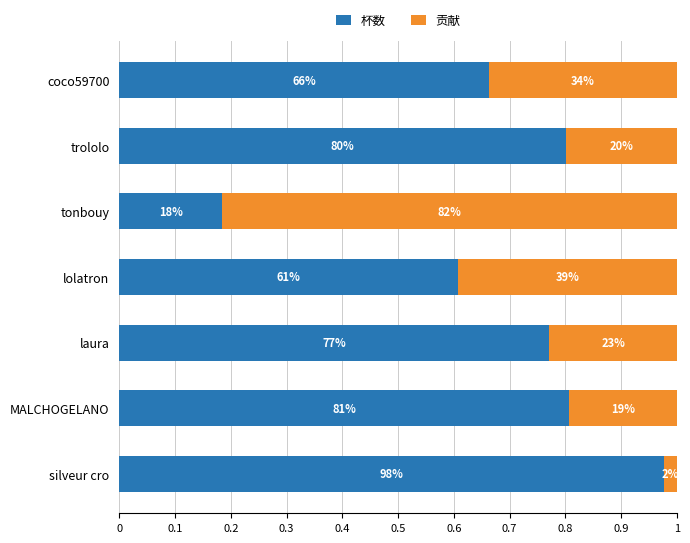

Reading left to right, extract all data points from this chart.

杯数: 1.0	0.8	0.8	0.6	0.2	0.8	0.7
贡献: 0.0	0.2	0.2	0.4	0.8	0.2	0.3